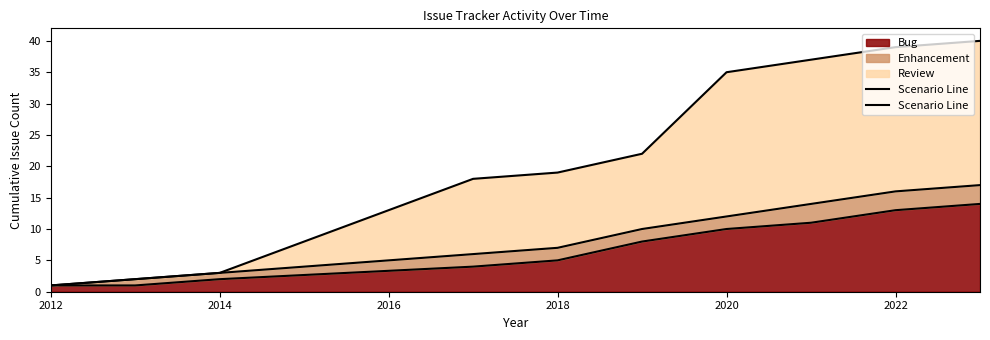

Which category has the lowest value across all series?

2012